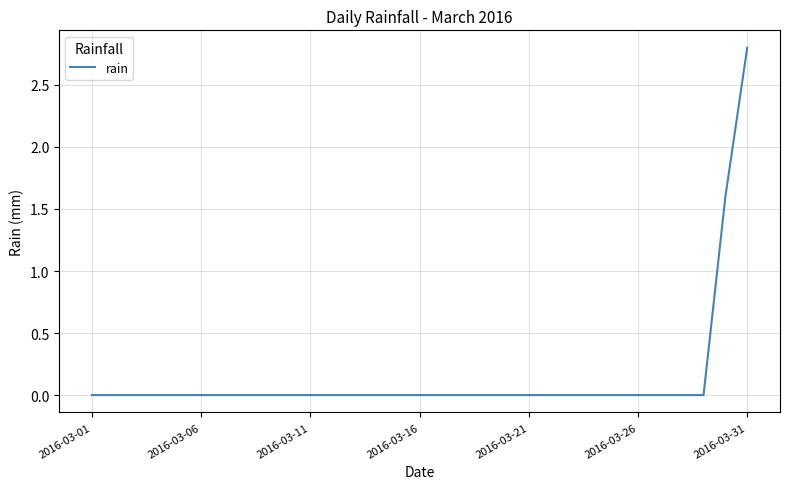

Reading right to left, transcribe all the data shown in this chart.

2.8	1.6	0.0	0.0	0.0	0.0	0.0	0.0	0.0	0.0	0.0	0.0	0.0	0.0	0.0	0.0	0.0	0.0	0.0	0.0	0.0	0.0	0.0	0.0	0.0	0.0	0.0	0.0	0.0	0.0	0.0